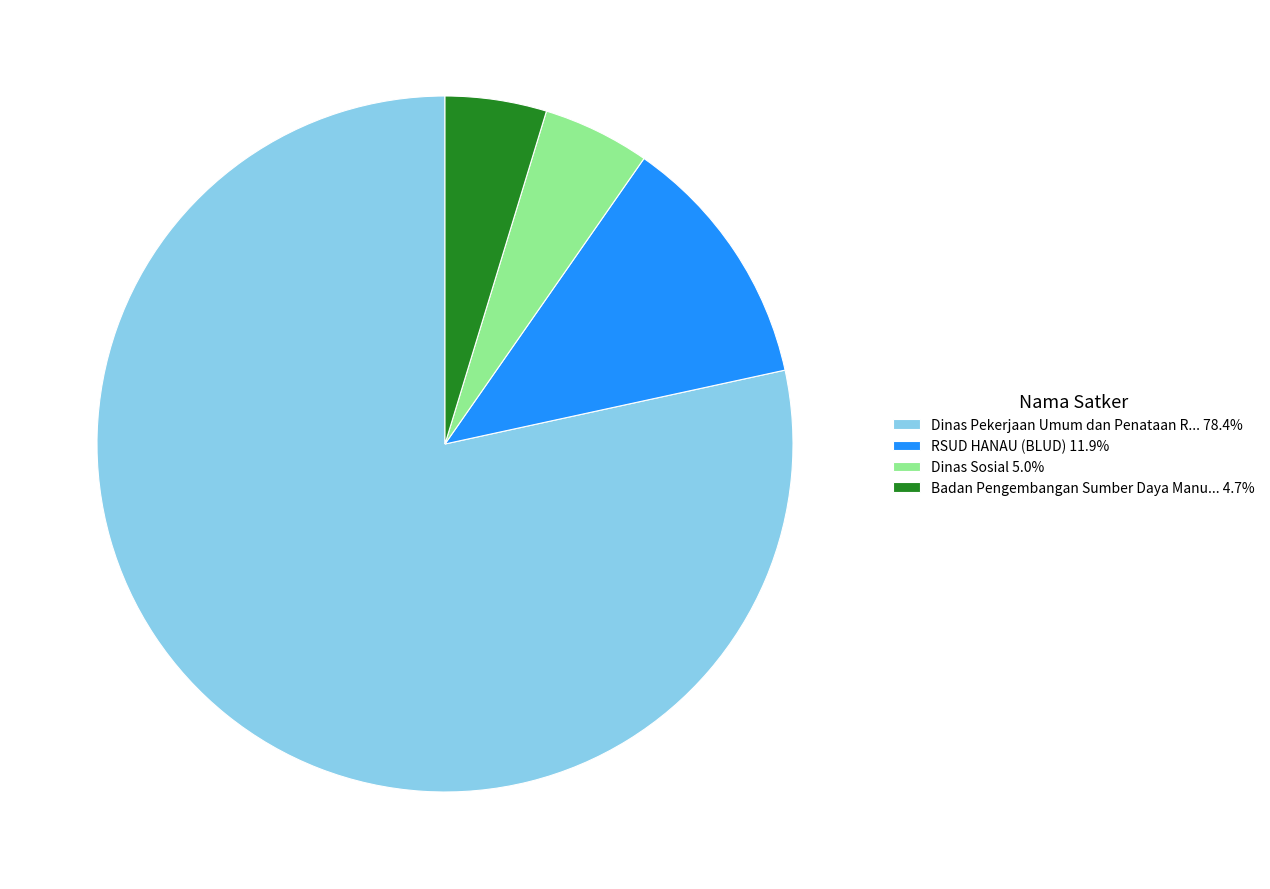

Is the sum of Badan Pengembangan Sumber Daya Manu... 4.7% and Dinas Pekerjaan Umum dan Penataan R... 78.4% greater than half?

Yes